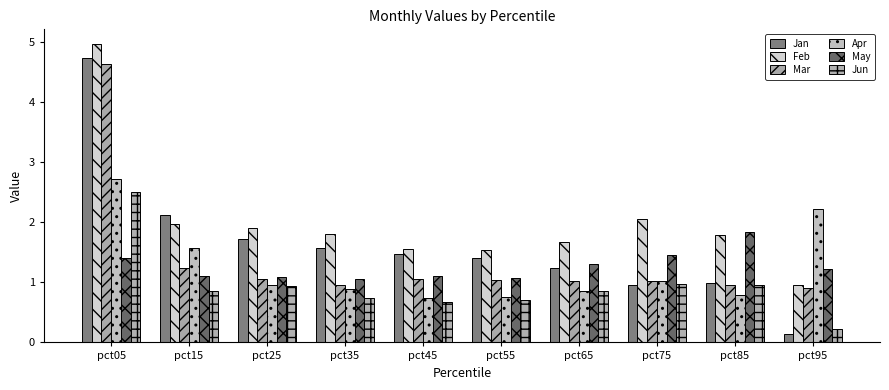

Which series has the largest total across all categories?

Feb